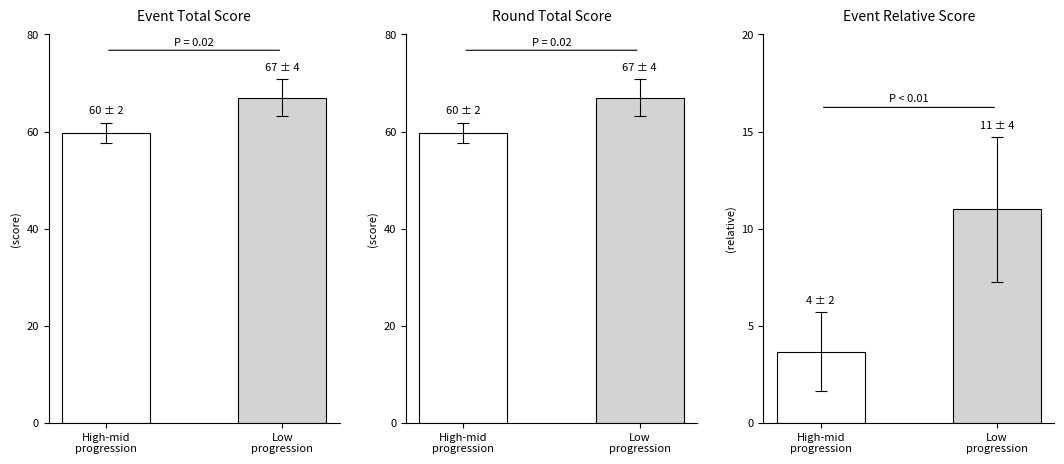

True or false: Event Relative Score has a value of 3.7 at High-mid
progression.

True